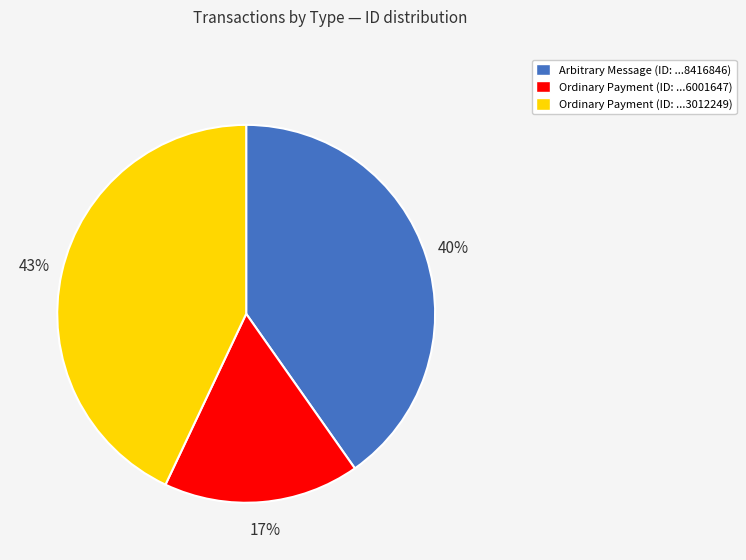

Does any single category account for the majority?

No